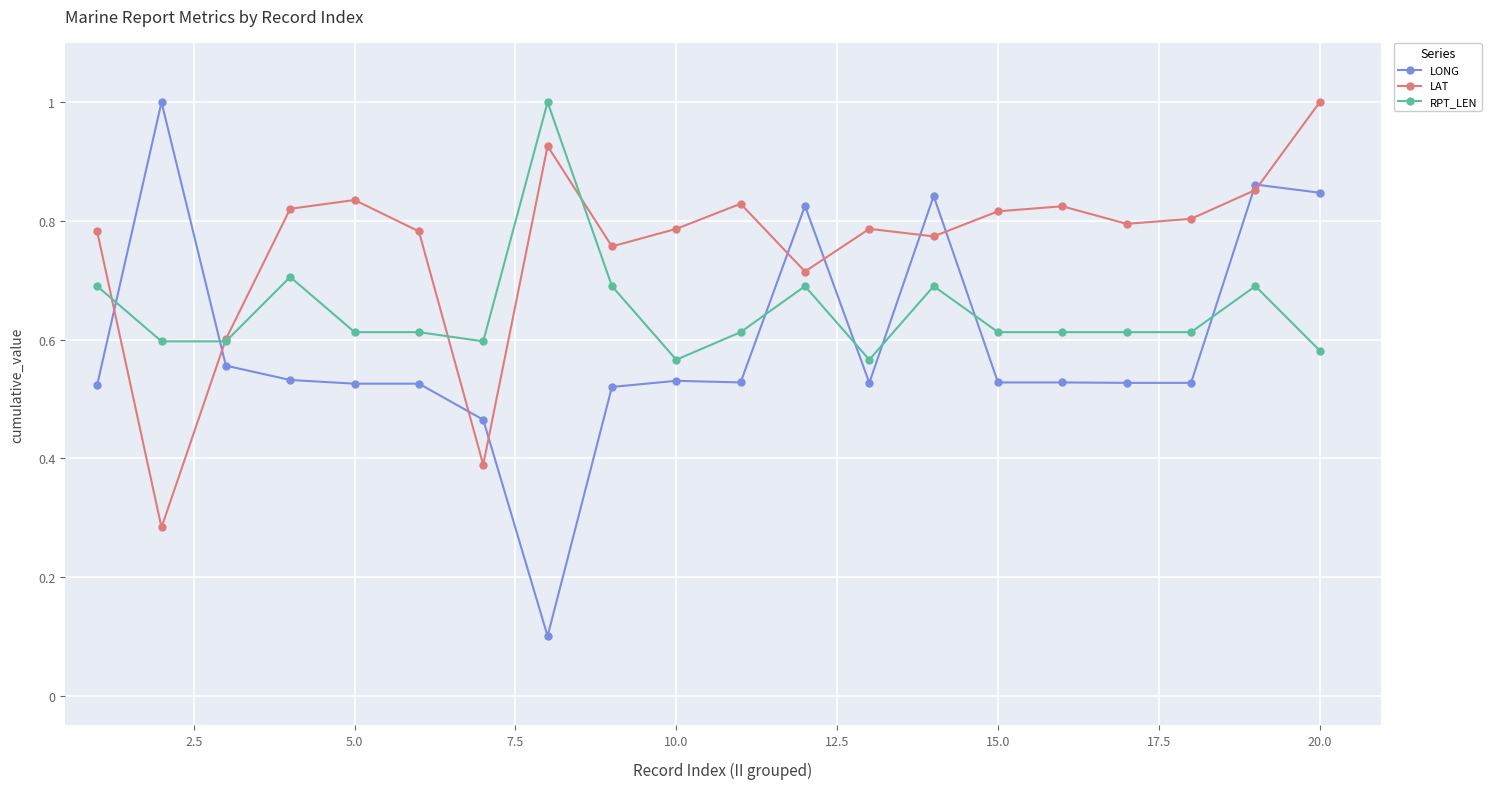

True or false: LONG and RPT_LEN cross at least once.

True